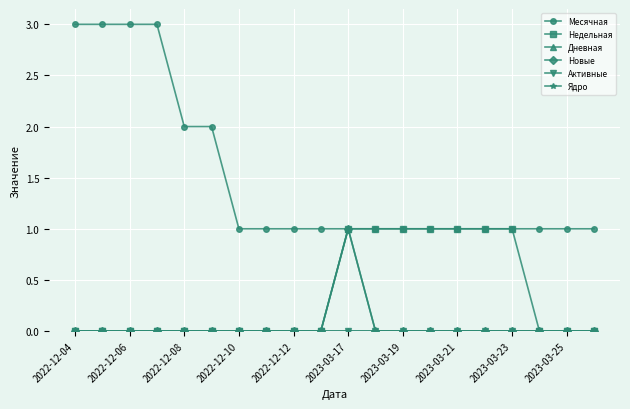

At which category does the chart reach its minimum across all series?

2022-12-04